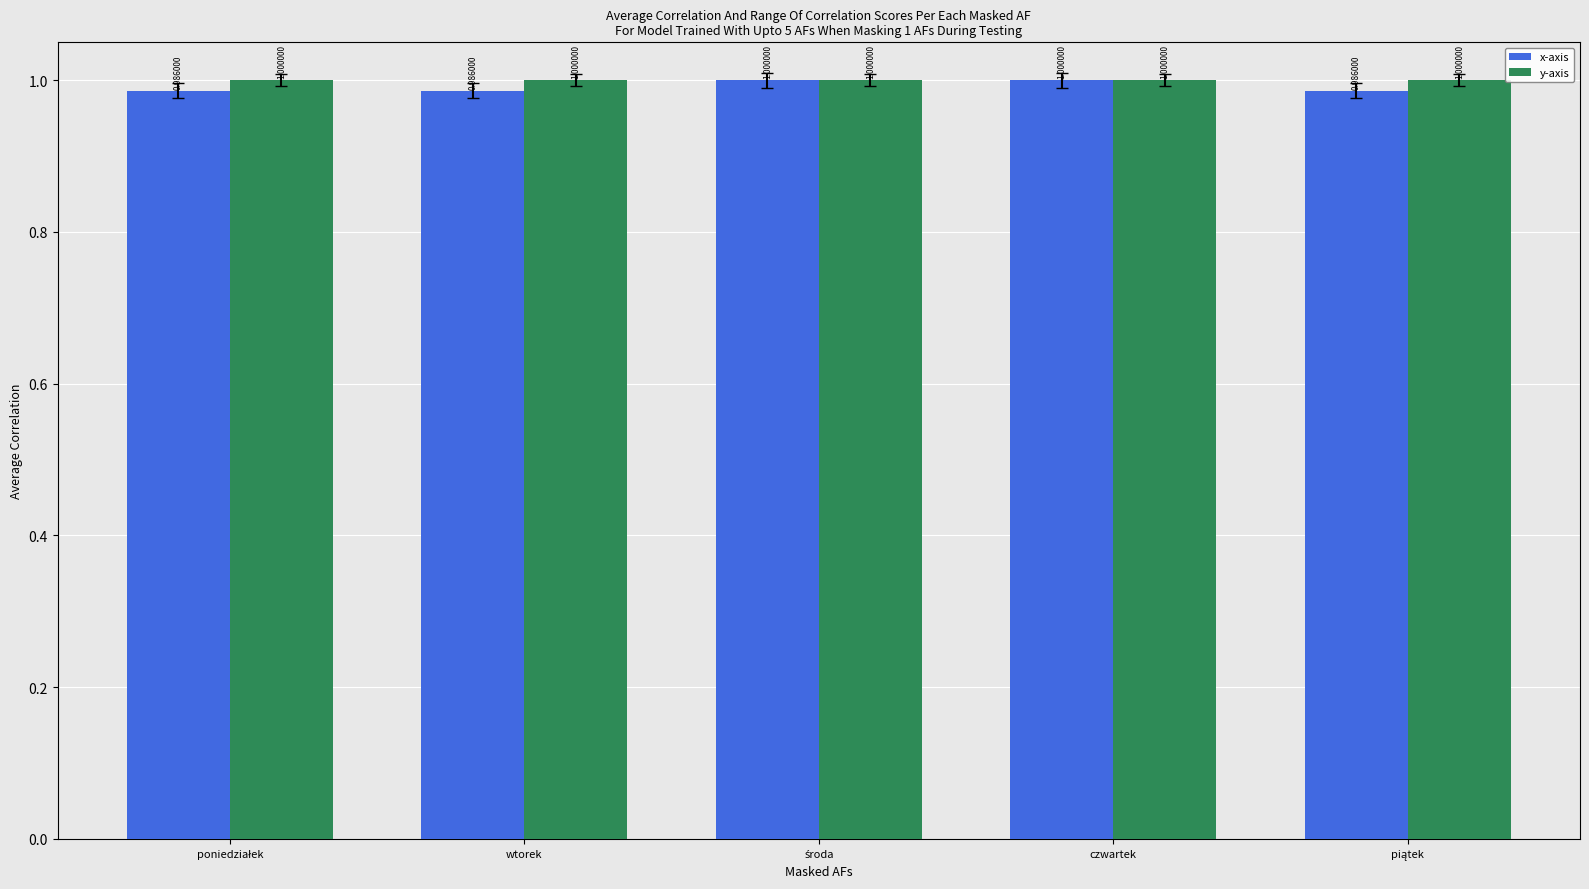

What is the sum of all y-axis values?

5.0